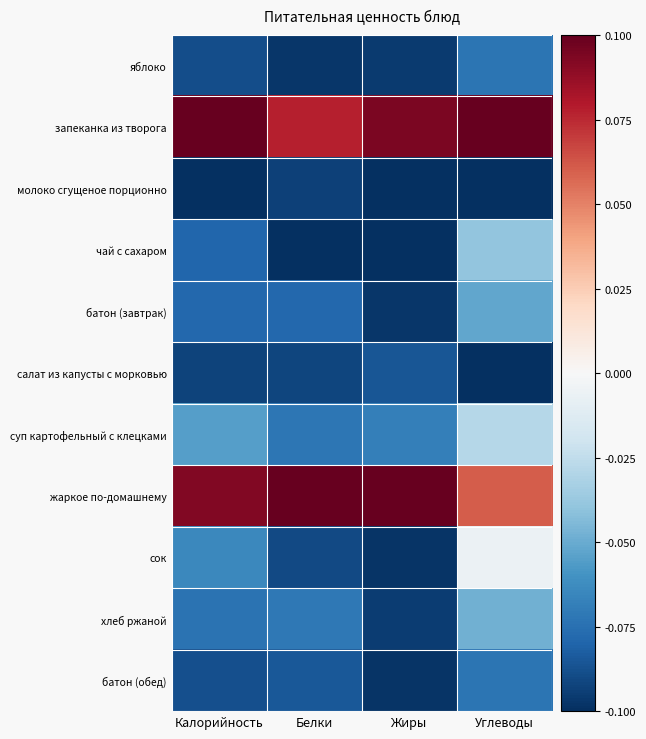

At which category is the sum across all series the highest?

Углеводы